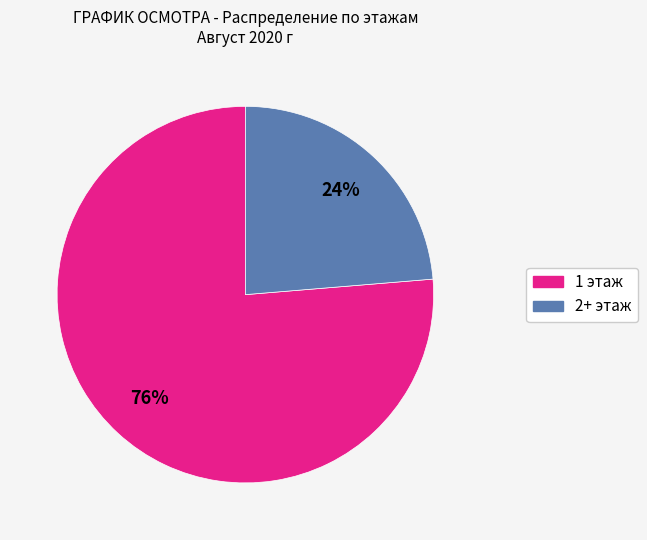

To the nearest percent, what portion does 1 этаж represent?

76%